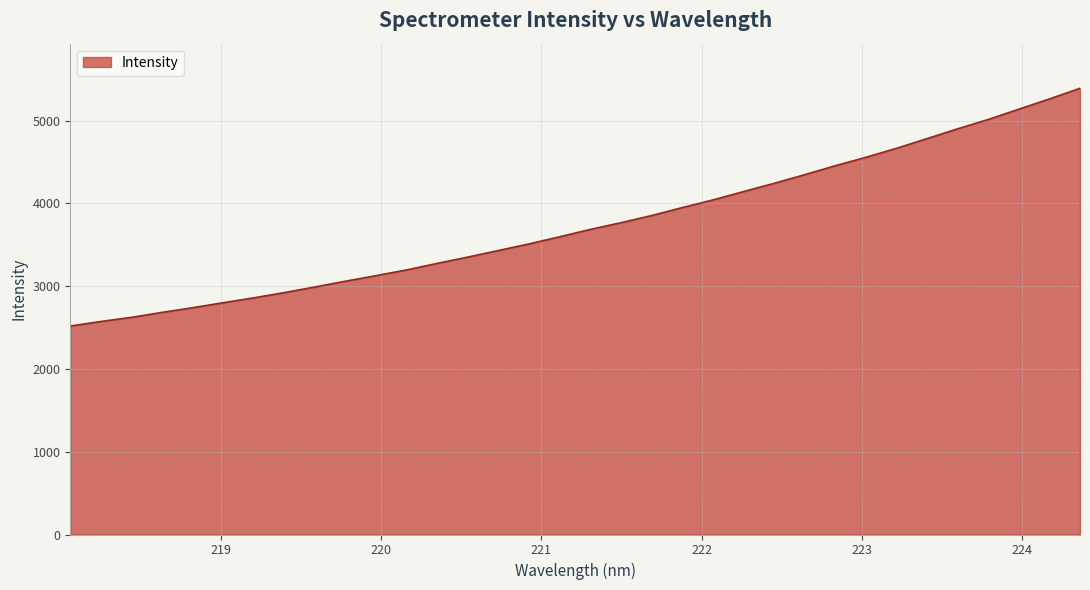

What is the difference between the maximum and minimum values?

2871.7